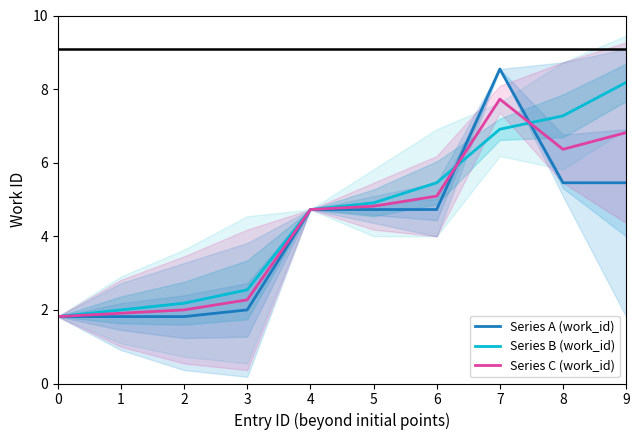

Read the Series C (work_id) value at 0.

1.8